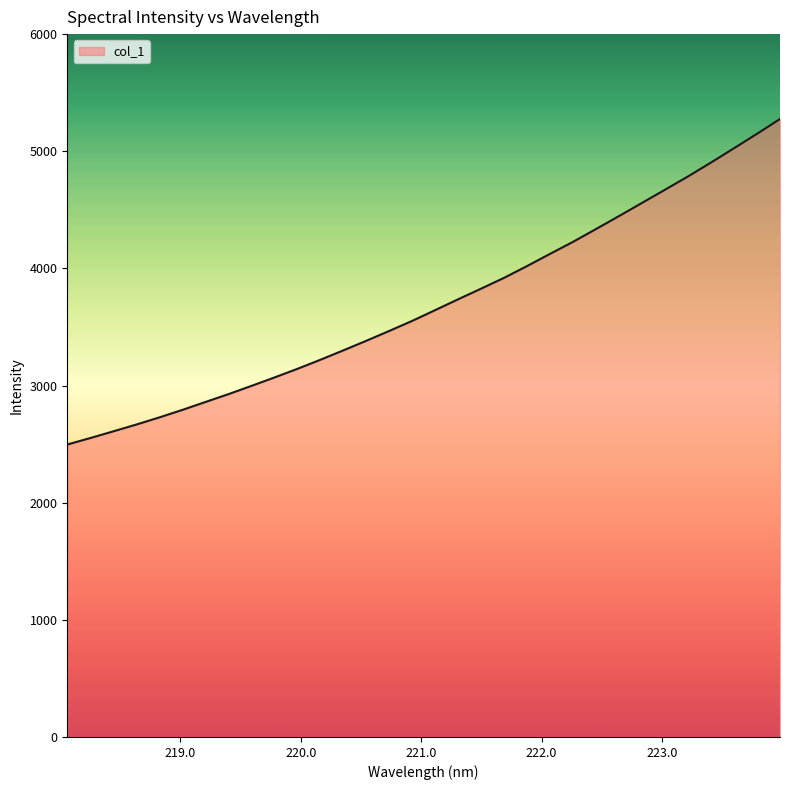

What is the smallest value displayed?

2496.6